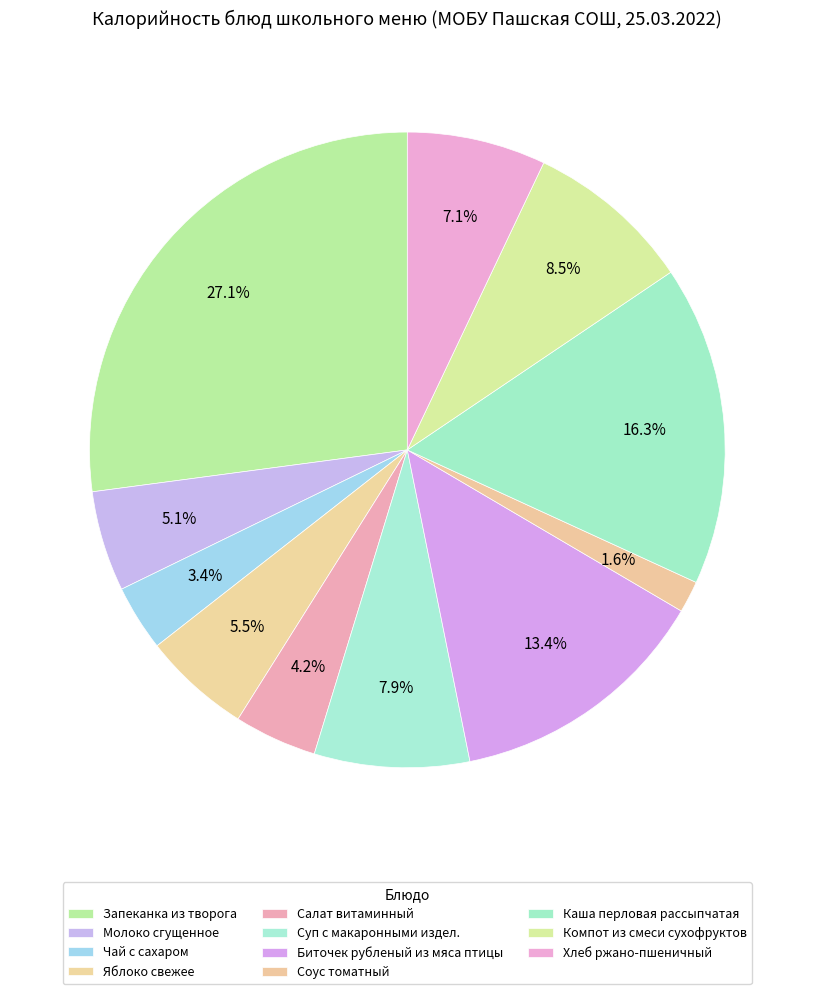

To the nearest percent, what is the difference between the Биточек рубленый из мяса птицы and Салат витаминный slice percentages?

9%